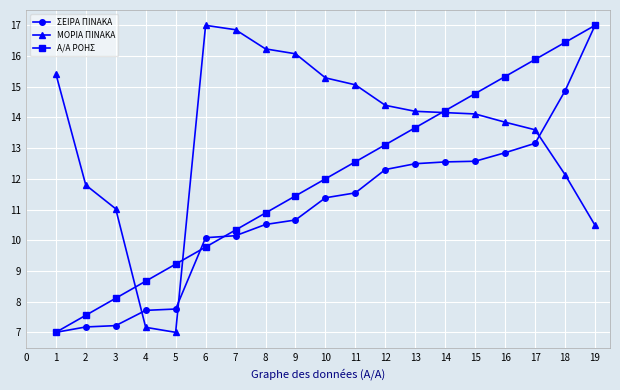

How many categories are shown in the chart?

19